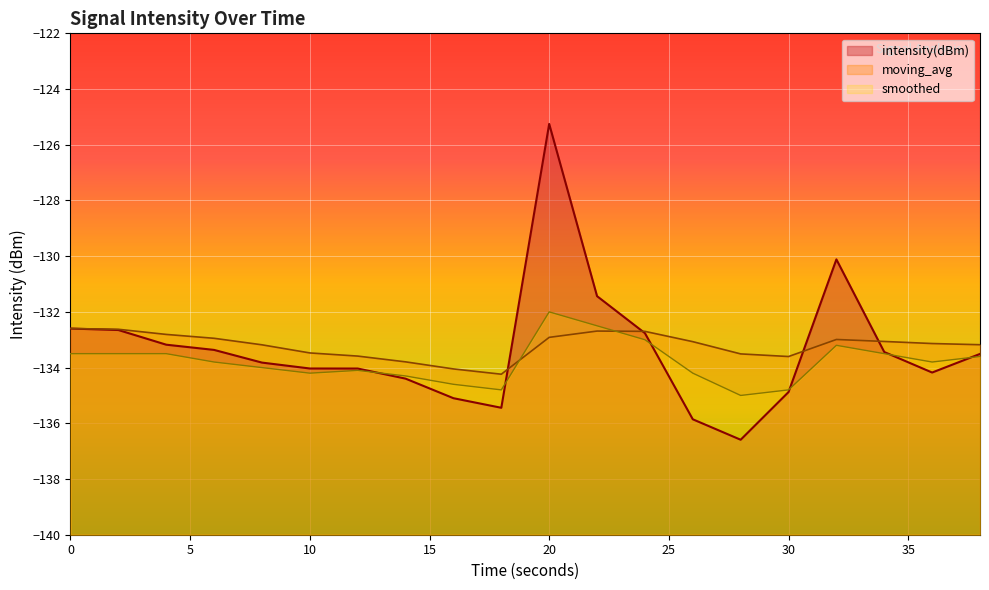

Count the number of categories in the chart.

20